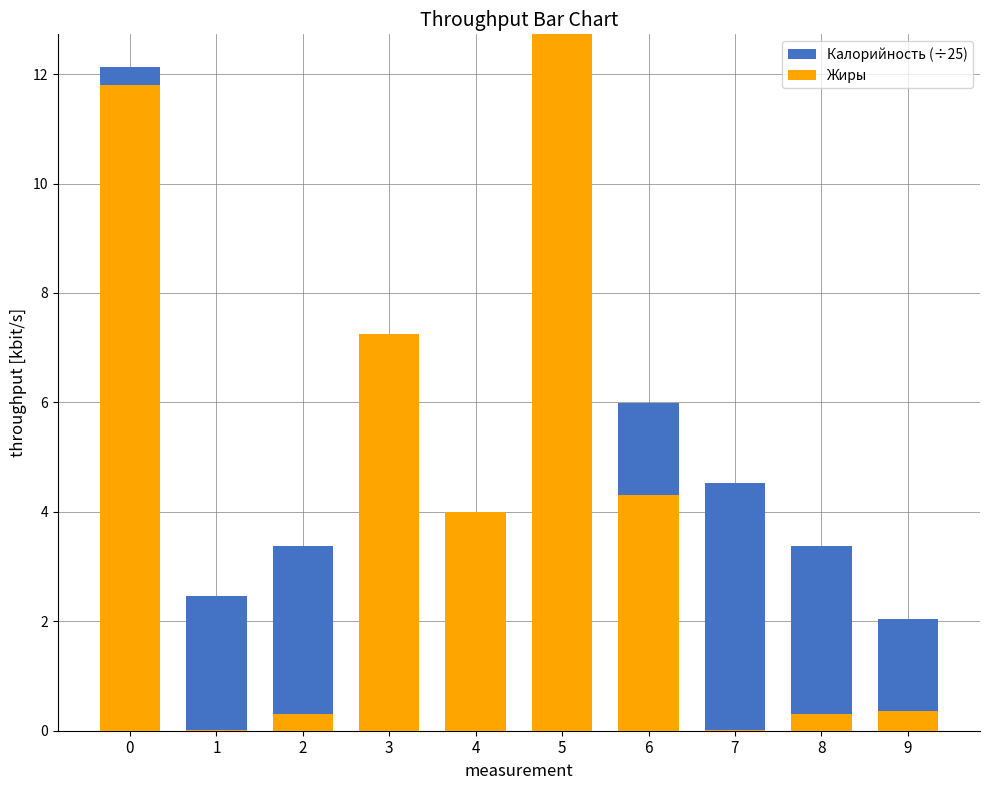

Is it true that Калорийность (÷25) equals 5.5 at 8?

False